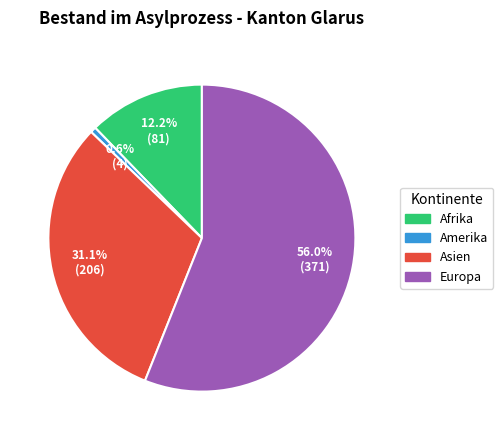

To the nearest percent, what is the difference between the Amerika and Asien slice percentages?

31%